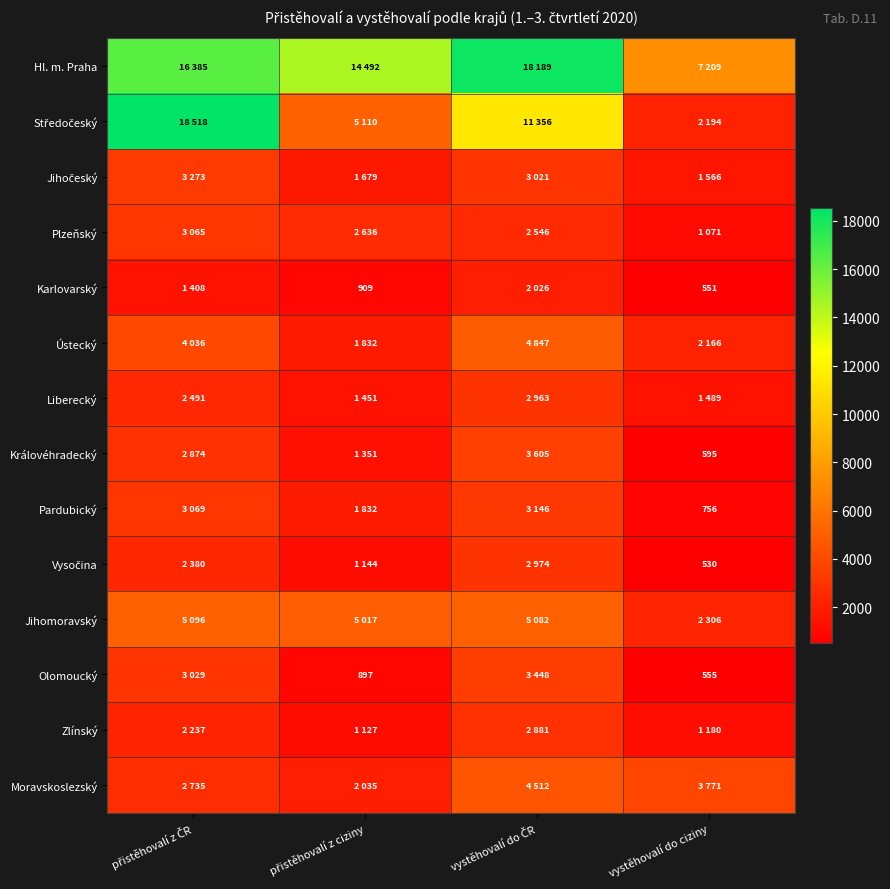

What value does the Hl. m. Praha series have at vystěhovalí do ciziny, to the nearest 50?

7200